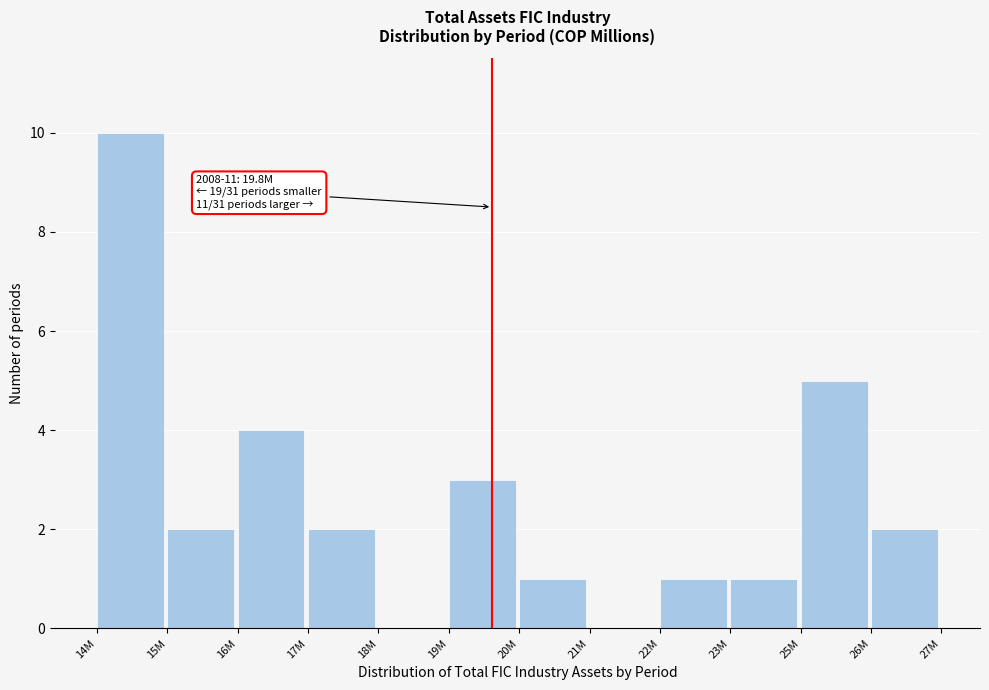

Reading left to right, what are all the values shown in this chart?

14M=10	15M=2	16M=4	17M=2	18M=0	19M=3	20M=1	21M=0	22M=1	23M=1	25M=5	26M=2